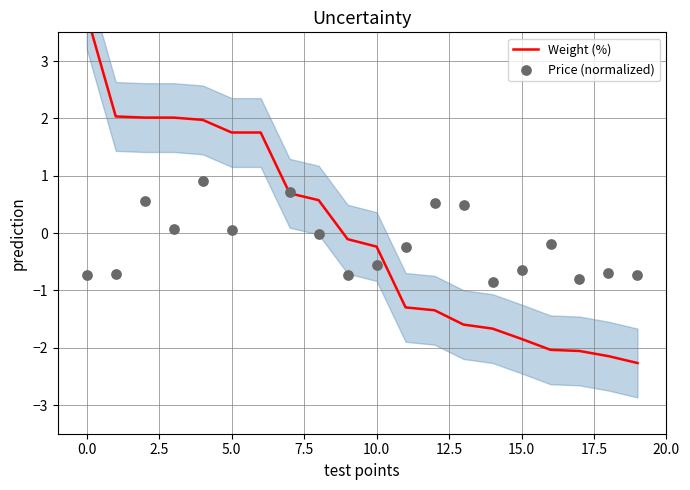

Which series contains the lowest Y value?

Weight (%)